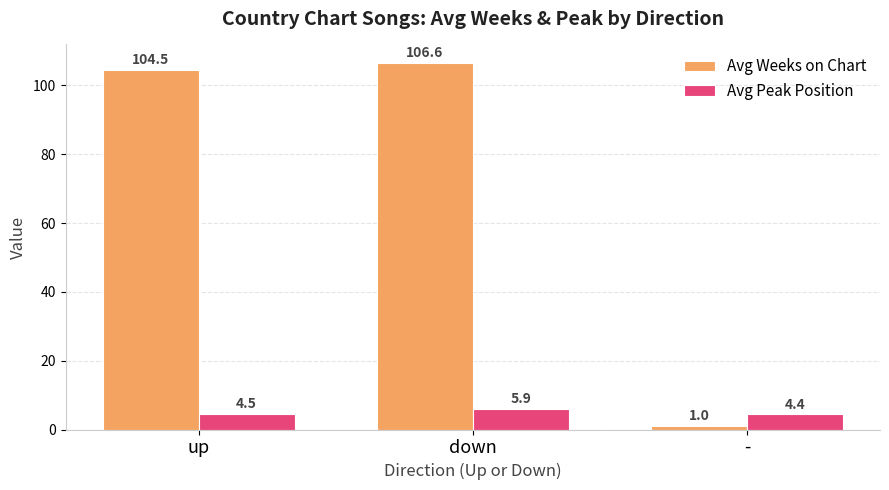

What is the maximum value shown in the chart?

106.6